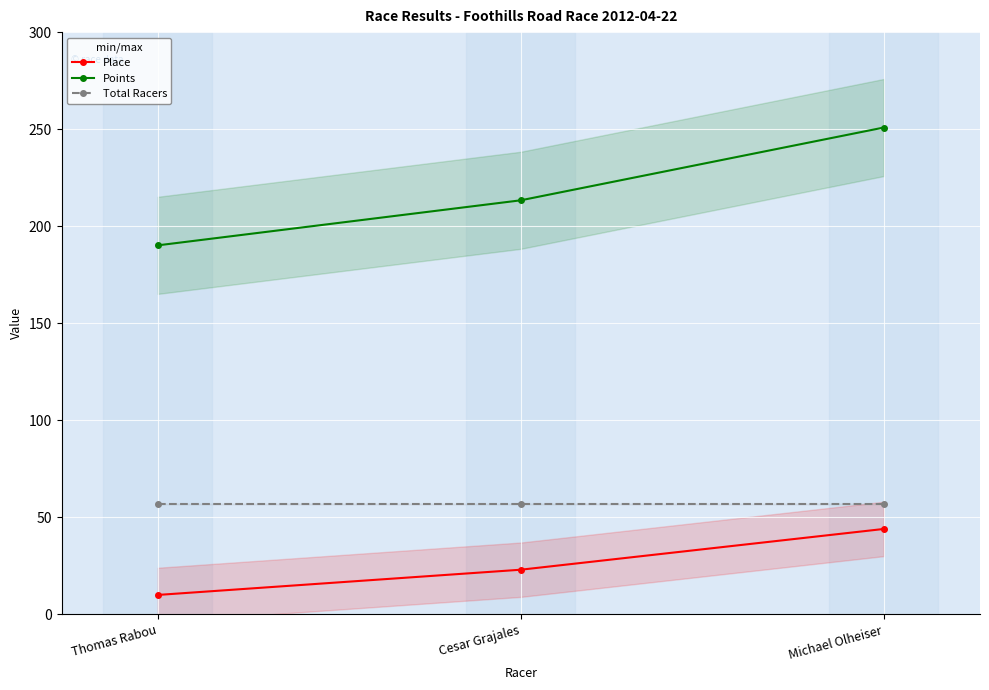

What position from the left is Thomas Rabou?

1